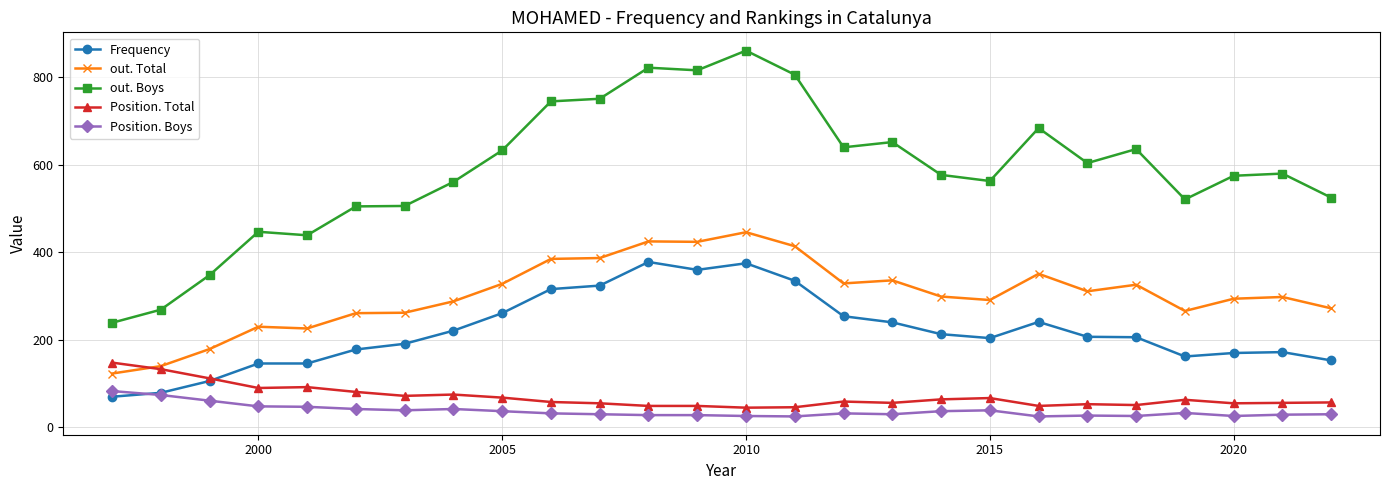

Is this an area chart (filled region under the line)?

No